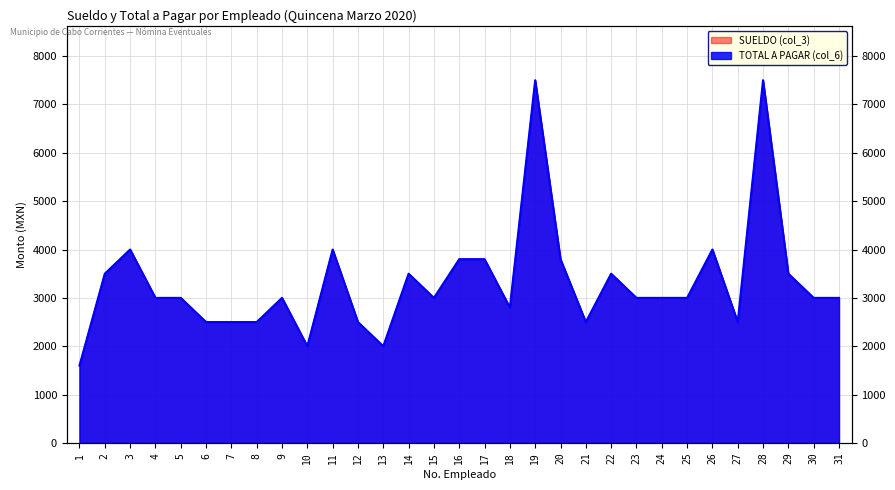

How many distinct data groups are displayed?

2